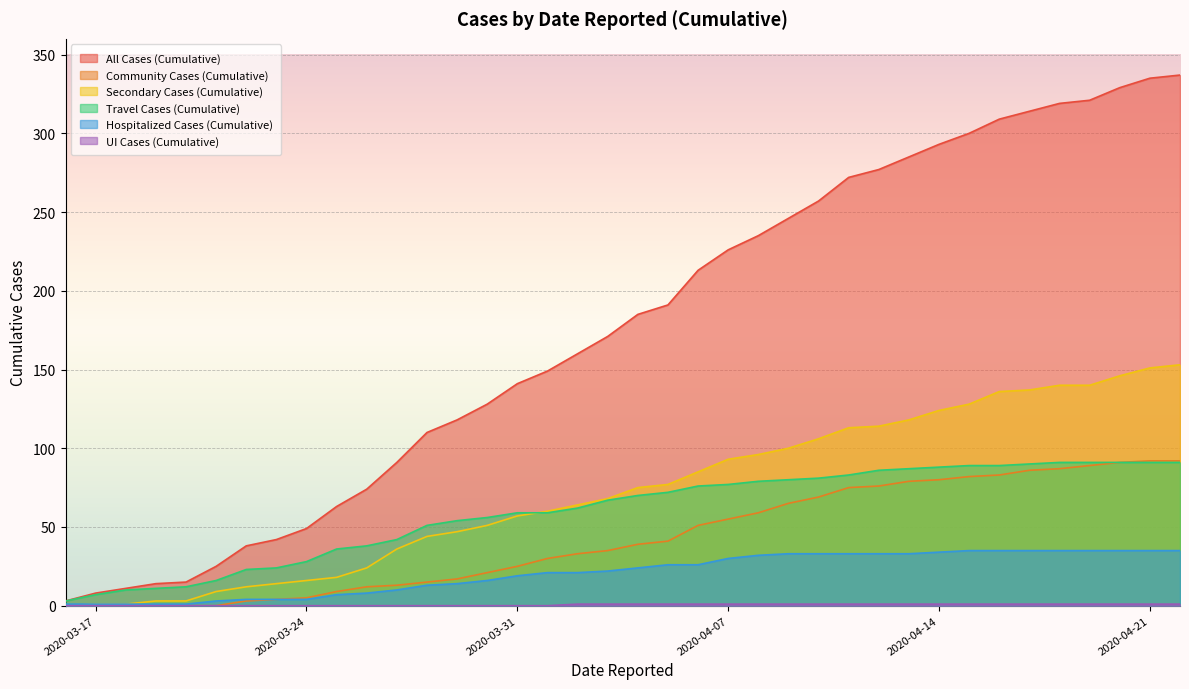

What is the highest value of the Secondary Cases (Cumulative) series?

153